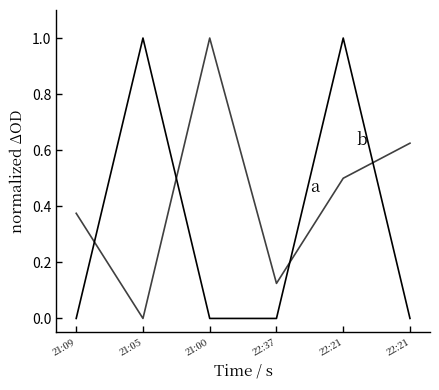

Which has a higher value, 21:09 or 21:00?

21:00